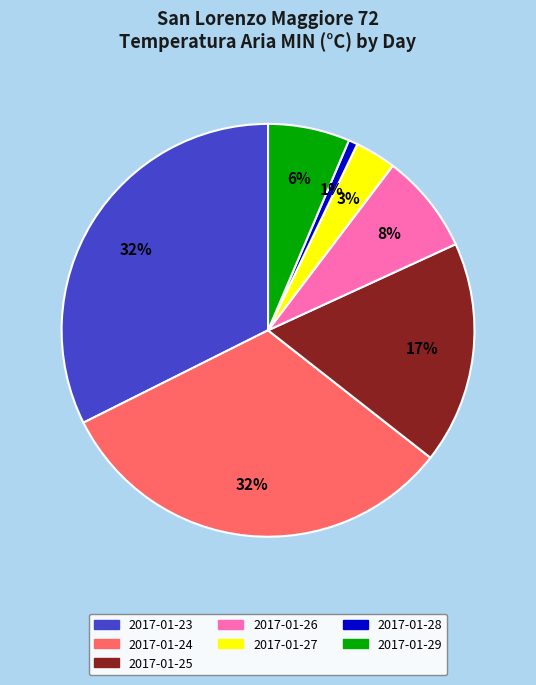

True or false: 2017-01-25 accounts for 2% of the total.

False